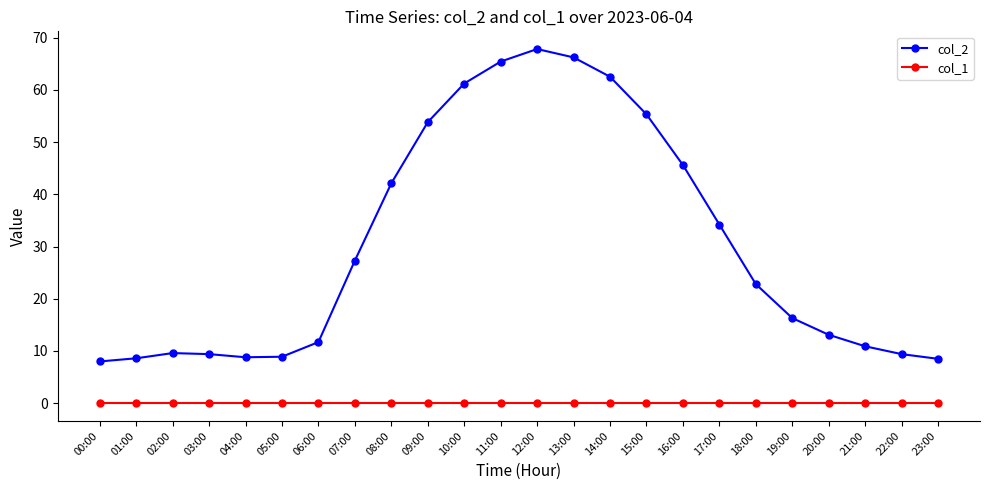

Is this an area chart (filled region under the line)?

No